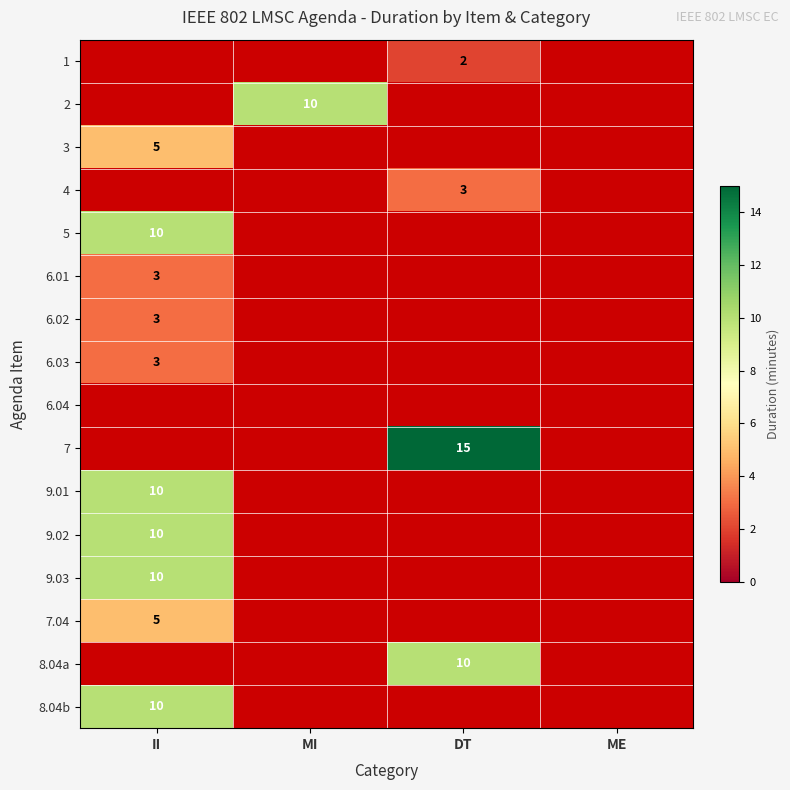

The value of 6.01 at II is 3.0. True or false?

True